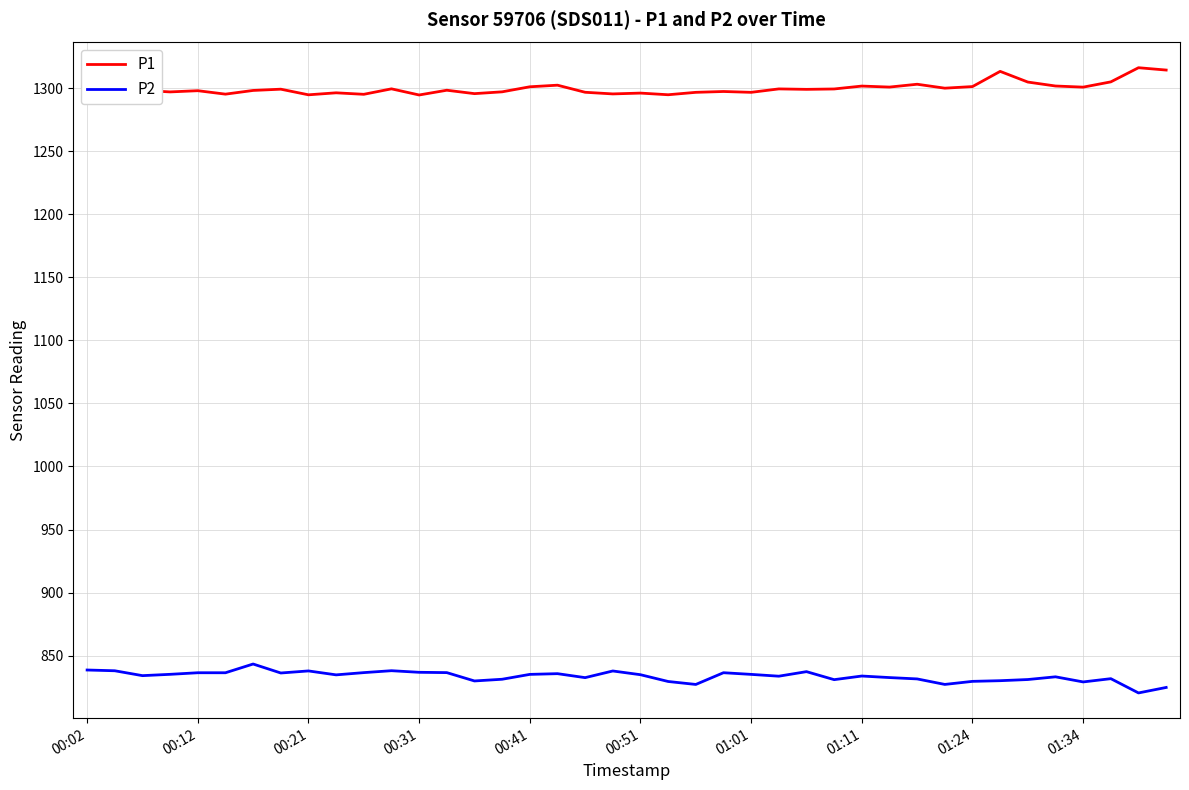

Does the chart have visible grid lines?

Yes